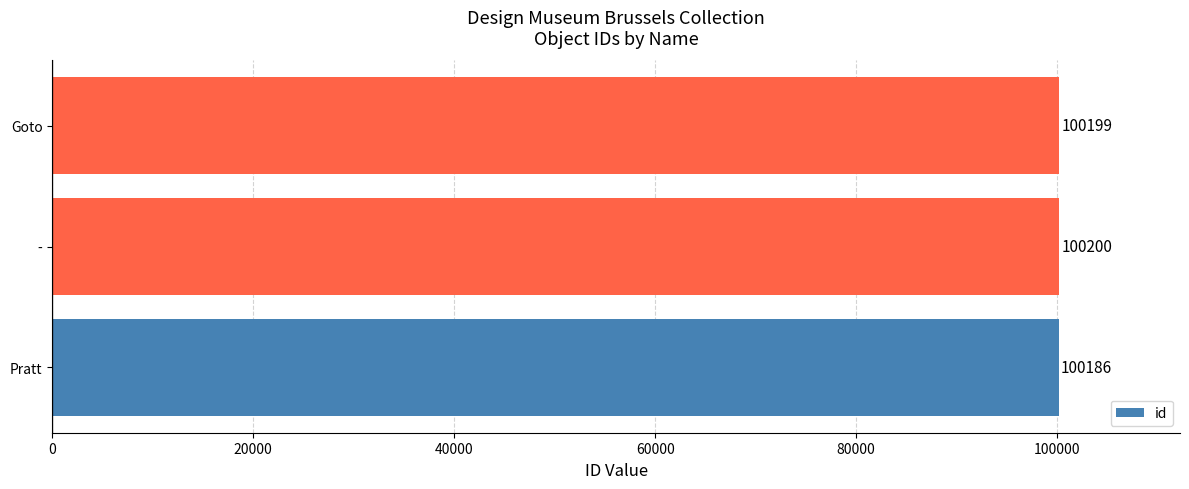

List the labels in order of value, smallest first.

Pratt, Goto, -